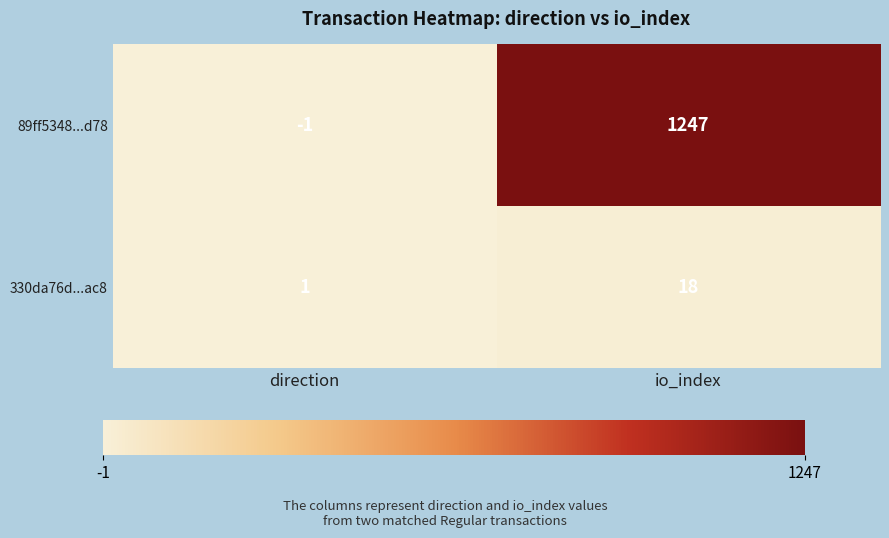

Is the value of 89ff5348...d78 at direction greater than the value of 330da76d...ac8 at io_index?

No